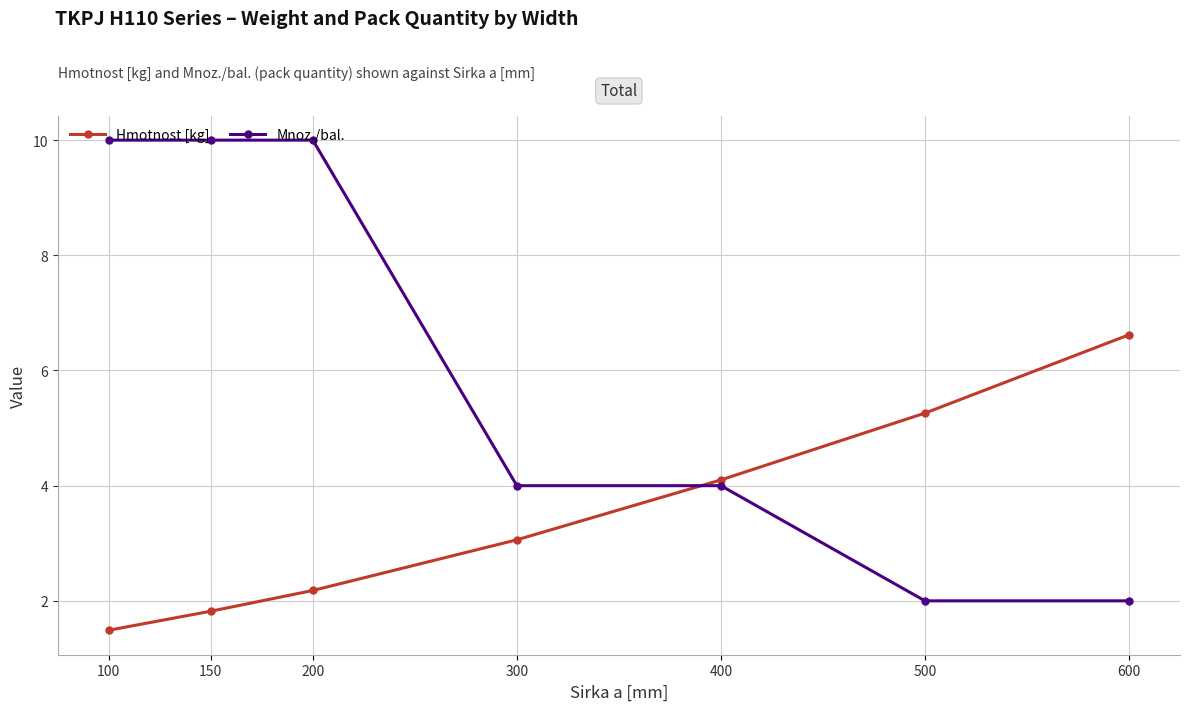

At how many categories does at least one series exceed 6?

4